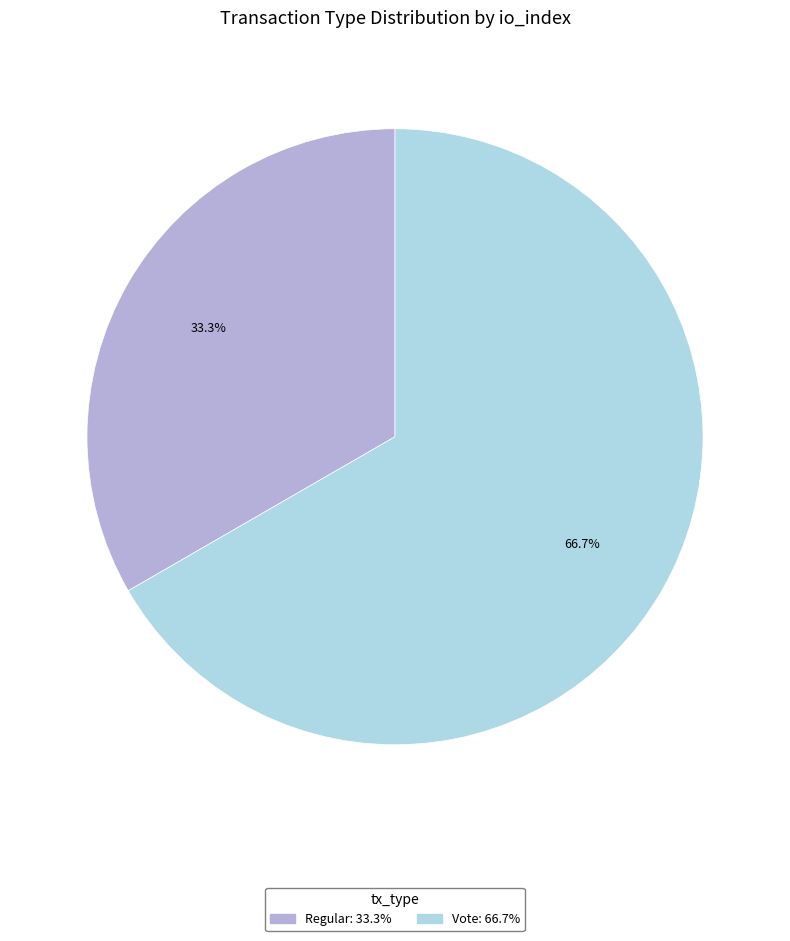

How many segments does this pie chart have?

2